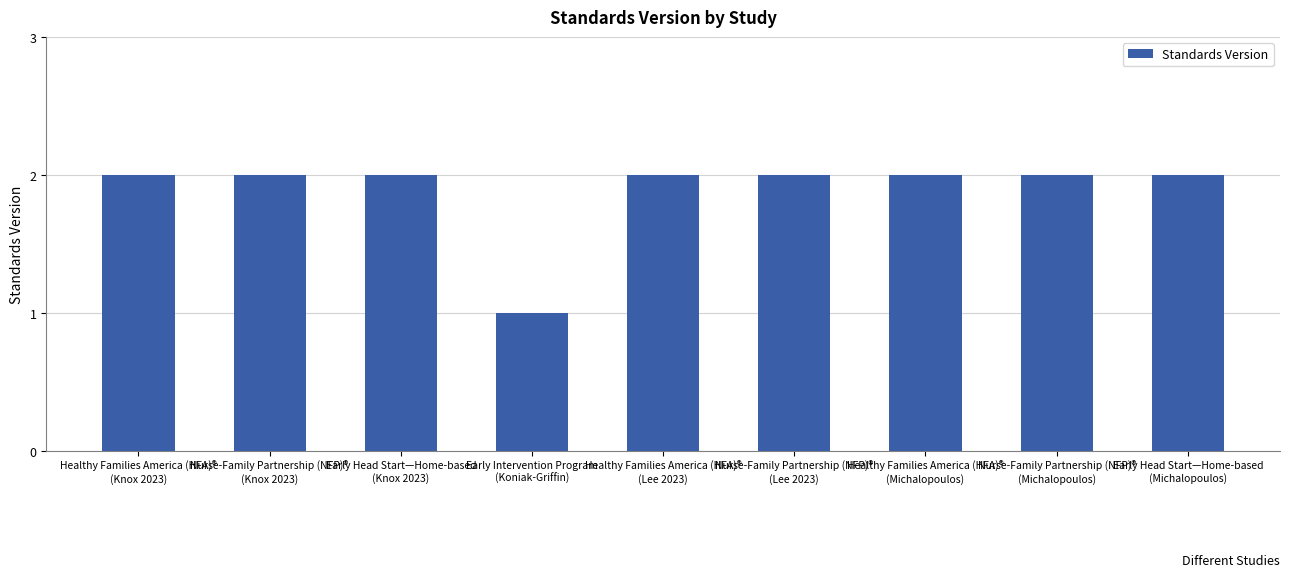

What is the sum of the values at Healthy Families America (HFA)®
(Knox 2023) and Healthy Families America (HFA)®
(Lee 2023)?

4